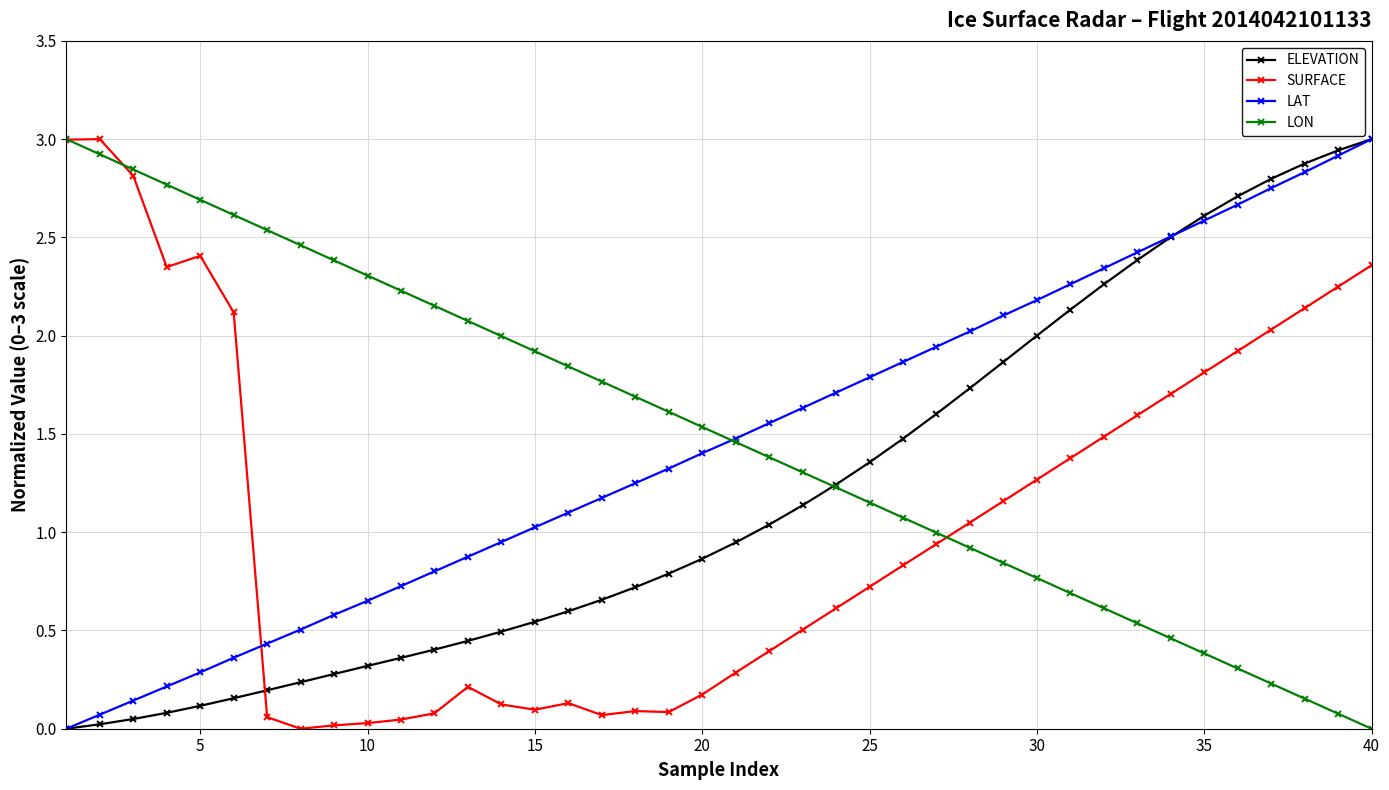

How many times do SURFACE and ELEVATION cross each other?

1